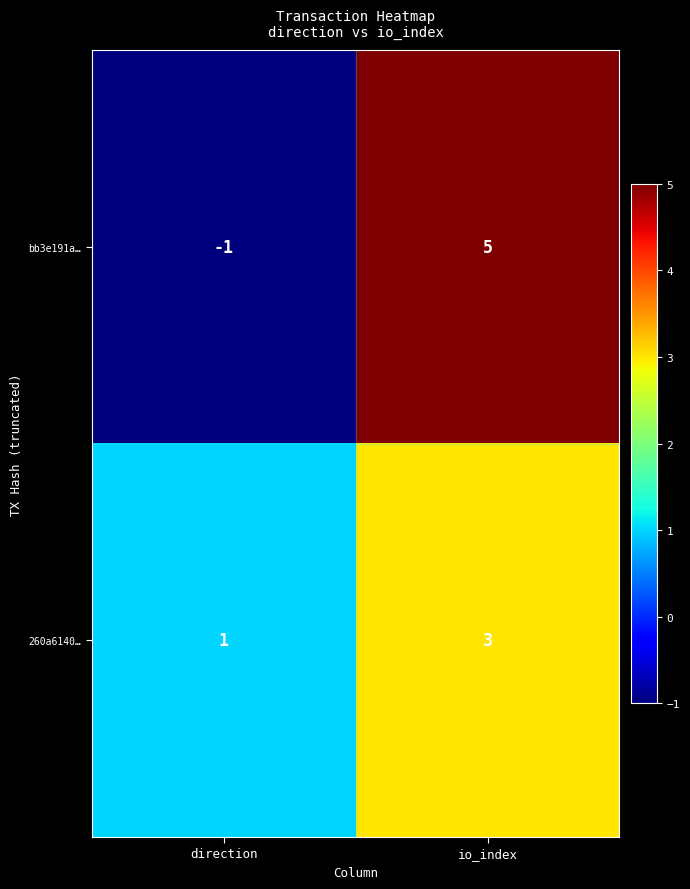

Reading left to right, extract all data points from this chart.

bb3e191a…: -1	5
260a6140…: 1	3